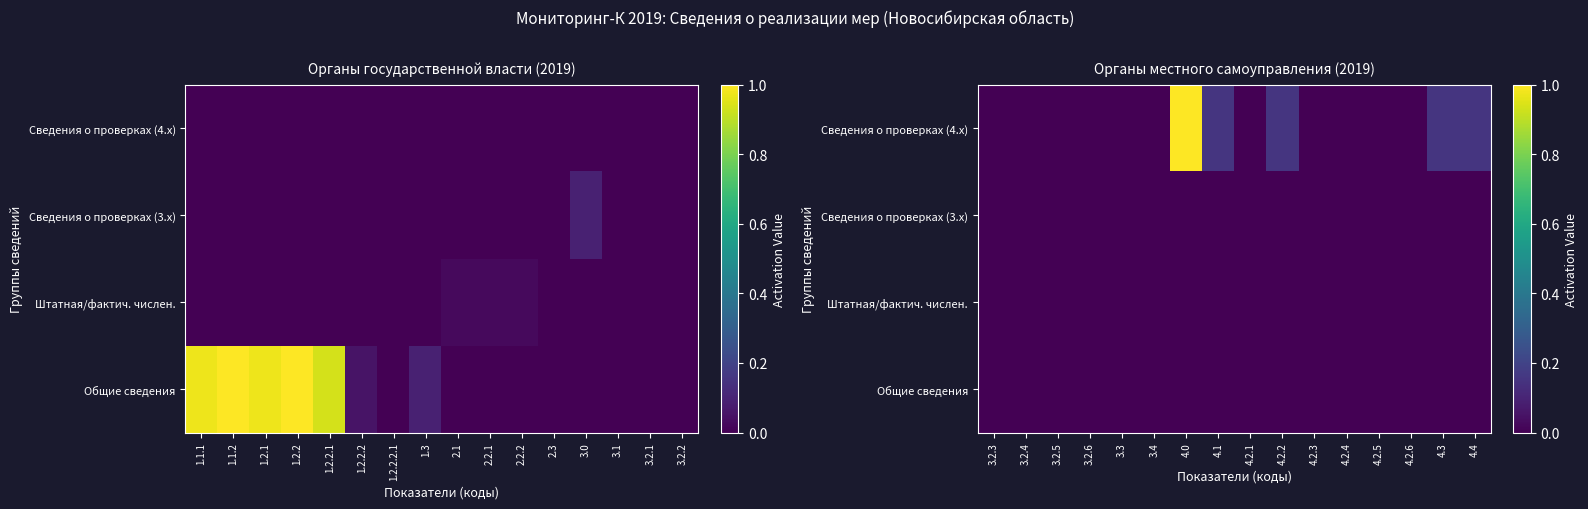

Which has a higher value, 1.1.2 or 3.1?

1.1.2